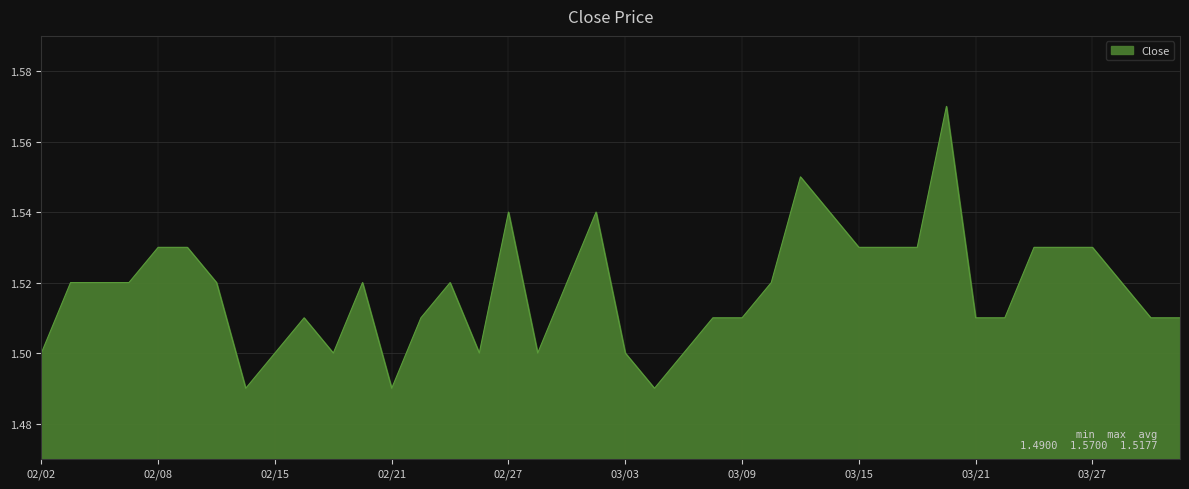

Where is the data nearest to the value 1?

20170214